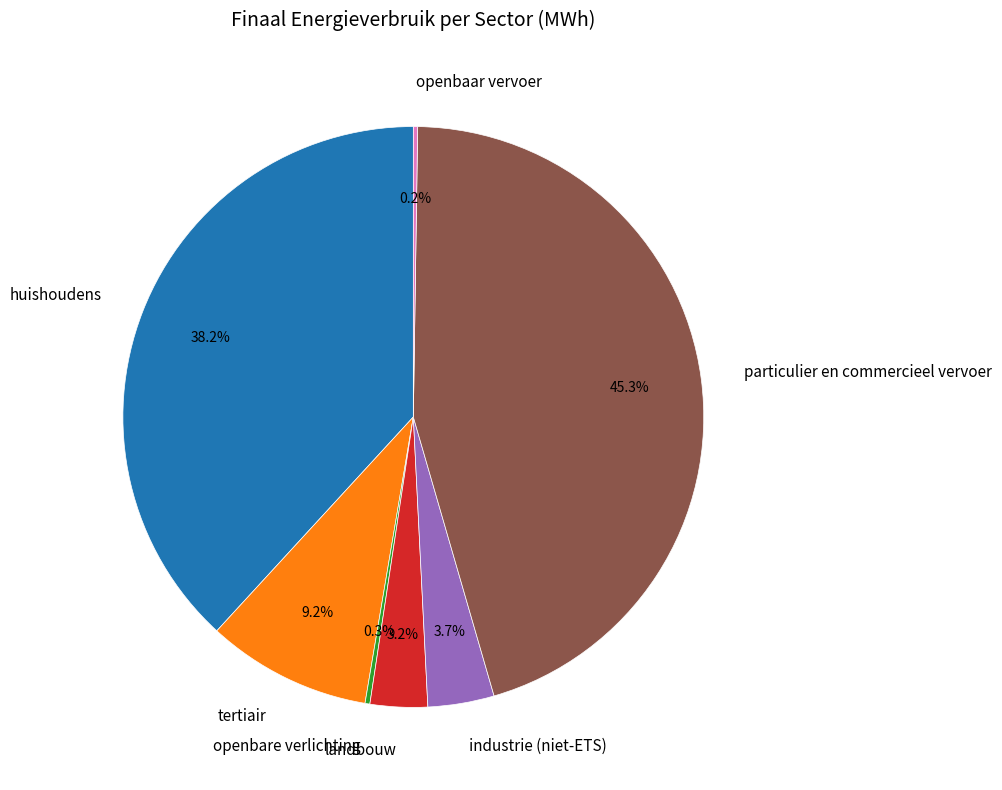

What is the largest slice in the pie chart?

particulier en commercieel vervoer